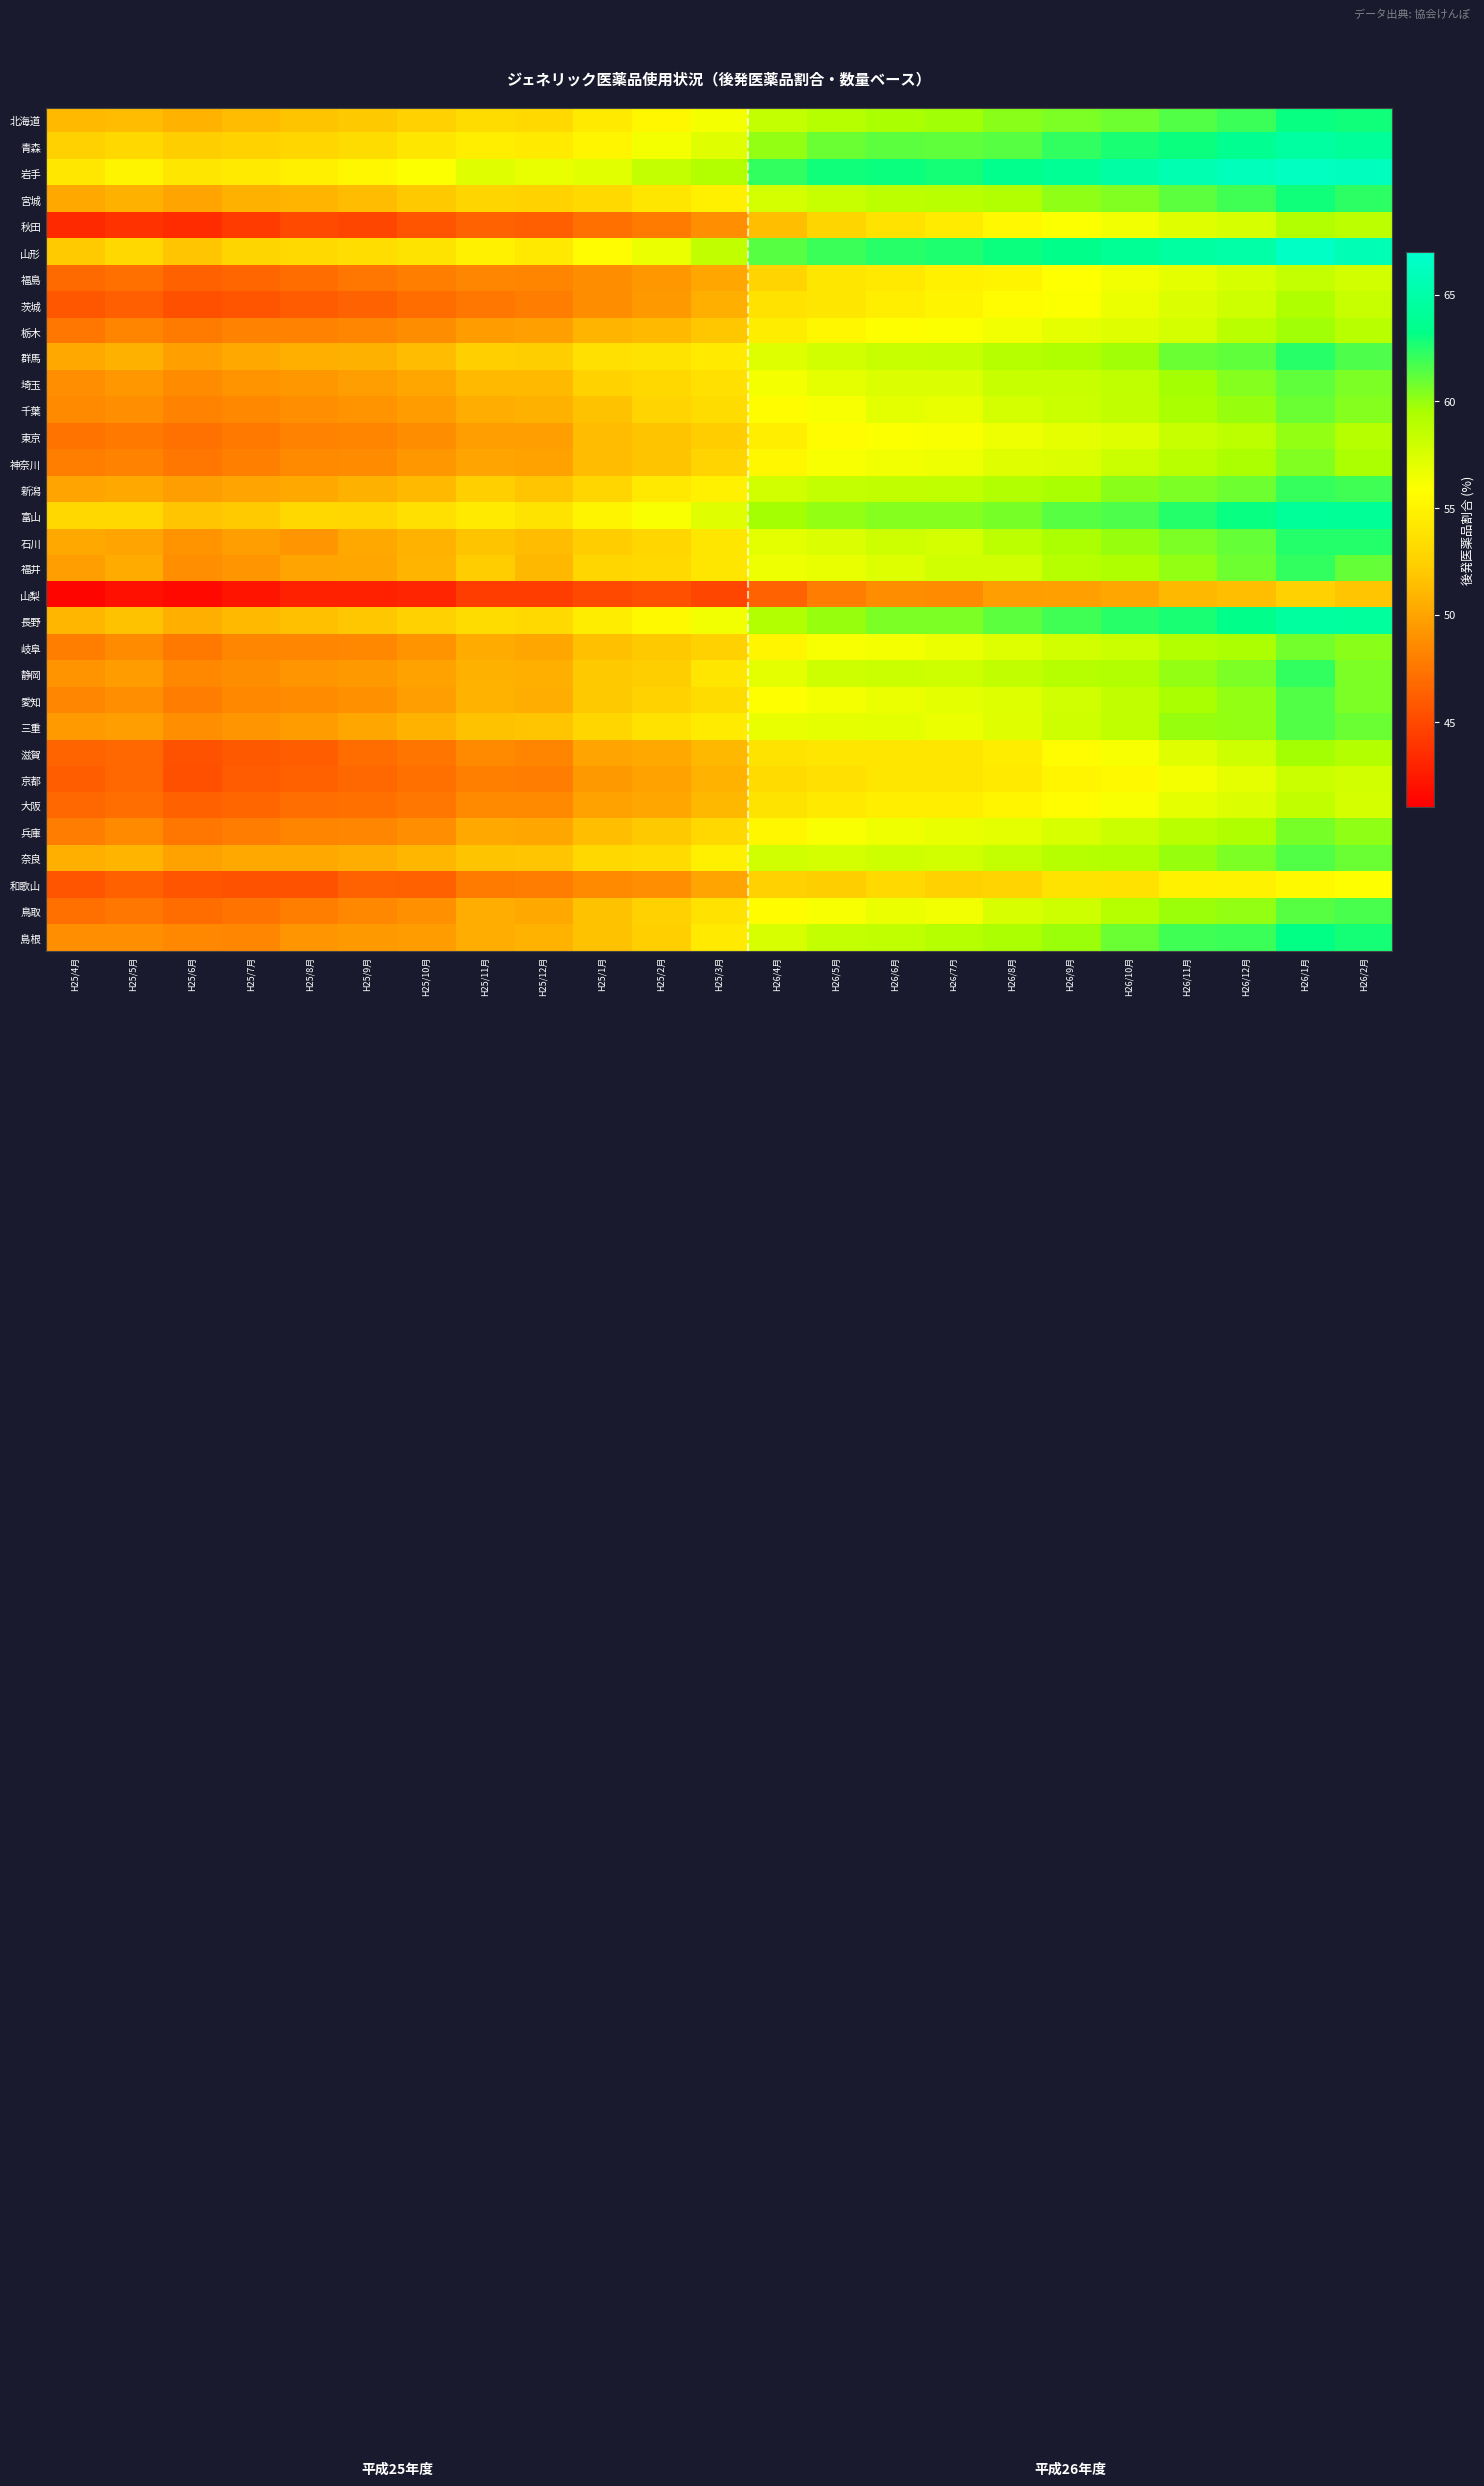

At how many categories does at least one series exceed 55?

19